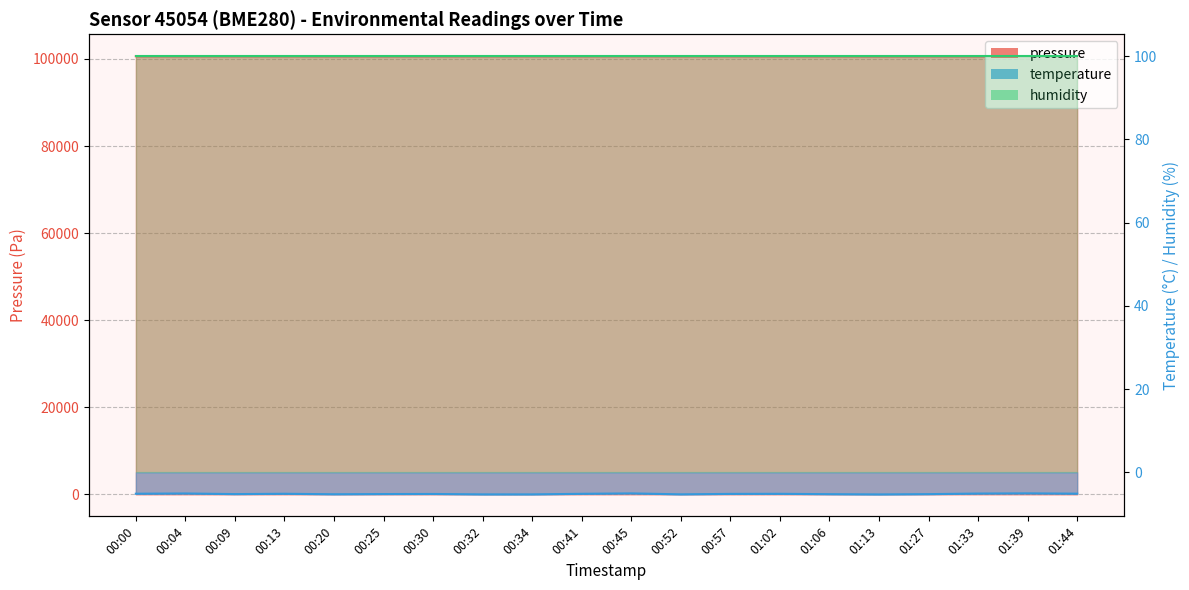

In temperature, how many points are higher than both neighbors (excluding endpoints)?

6